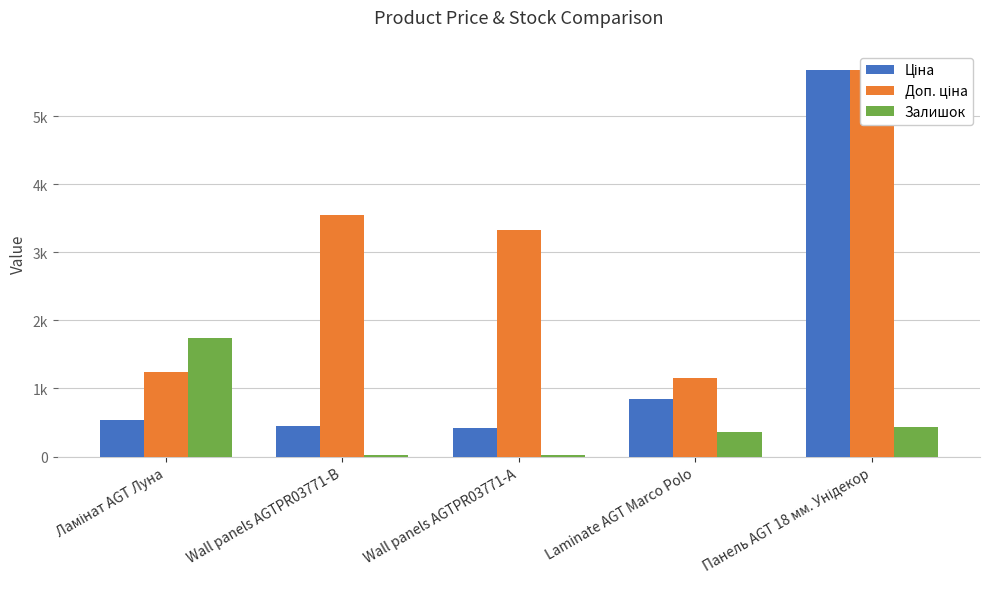

What is the value of the Ціна bar at the 4th from the left?

848.4